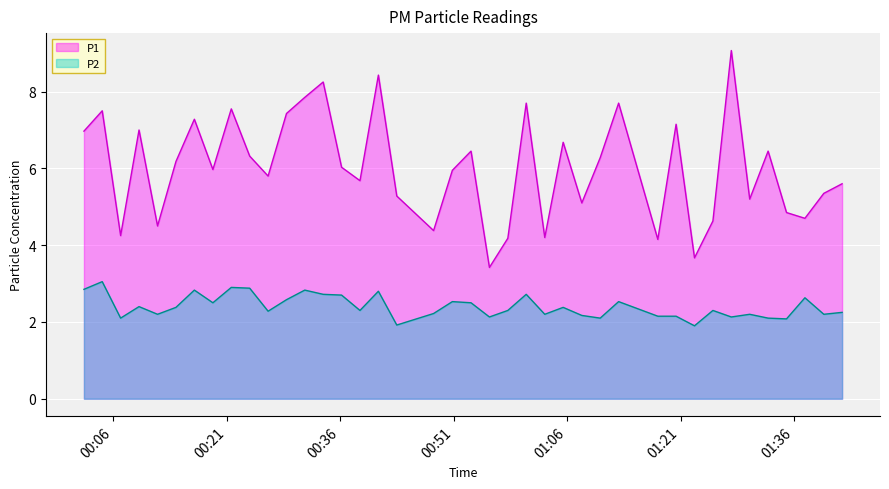

Which series has the widest spread of values?

P1